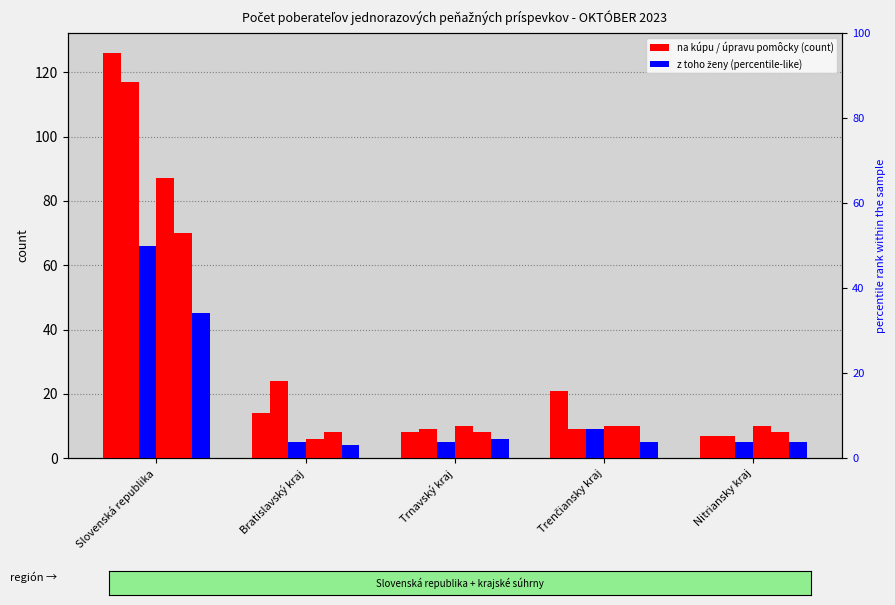

Which category has the lowest value in the na kúpu zdvíhacieho zariadenia series?

Bratislavský kraj